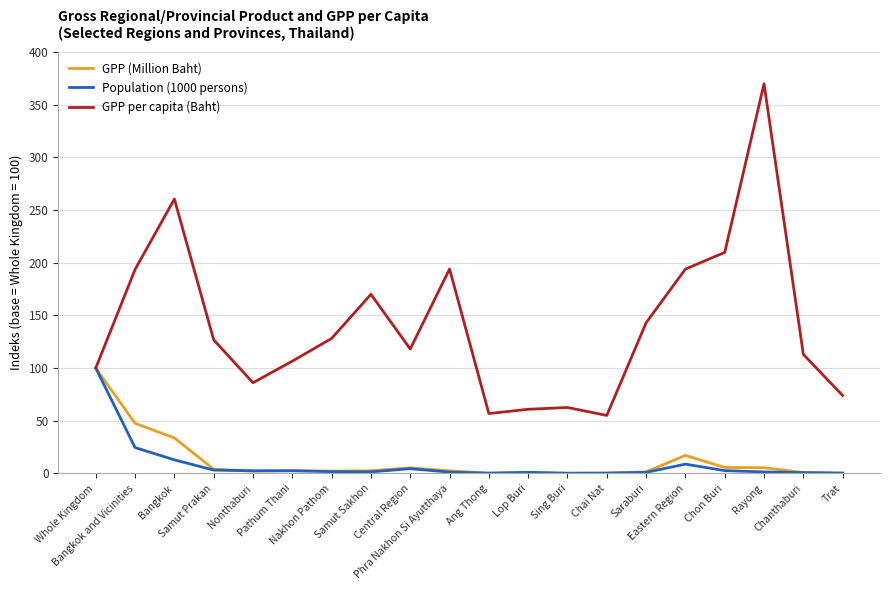

What is the highest value of the Population (1000 persons) series?

100.0